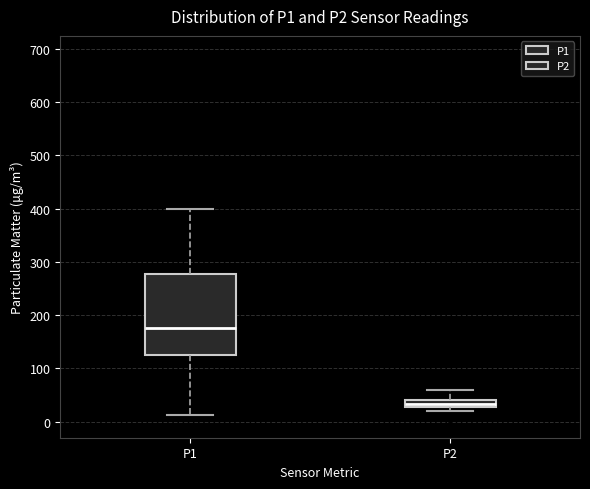

Where is the upper edge of the box for P2 on the y-axis? The values are not printed on the chart, so give them approximately, as read against the axis.

40